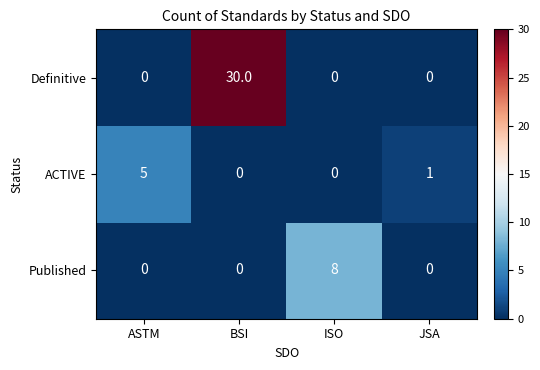

Where does the ACTIVE series first go above 1?

ASTM